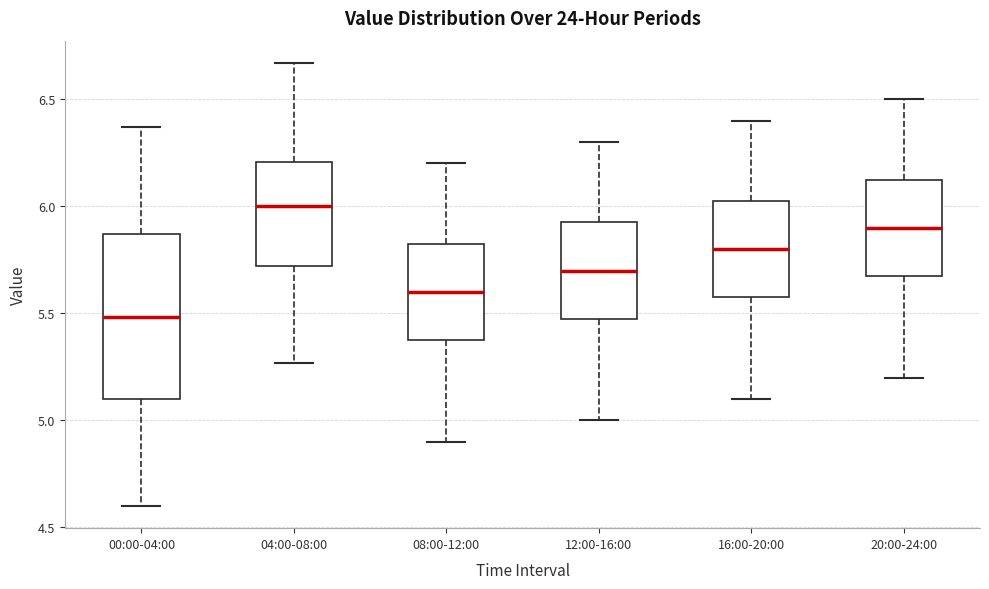

Reading left to right, transcribe this box plot: for each box, give where its median line is, the range the box spans, and where its two whiskers end, as read against the y-axis. The values are not printed on the chart, so give them approximately, as read against the axis.

00:00-04:00: median 5.50, box 5.10 to 5.85, whiskers 4.60 to 6.35
04:00-08:00: median 6.00, box 5.70 to 6.20, whiskers 5.25 to 6.65
08:00-12:00: median 5.60, box 5.40 to 5.85, whiskers 4.90 to 6.20
12:00-16:00: median 5.70, box 5.50 to 5.95, whiskers 5.00 to 6.30
16:00-20:00: median 5.80, box 5.60 to 6.05, whiskers 5.10 to 6.40
20:00-24:00: median 5.90, box 5.70 to 6.15, whiskers 5.20 to 6.50